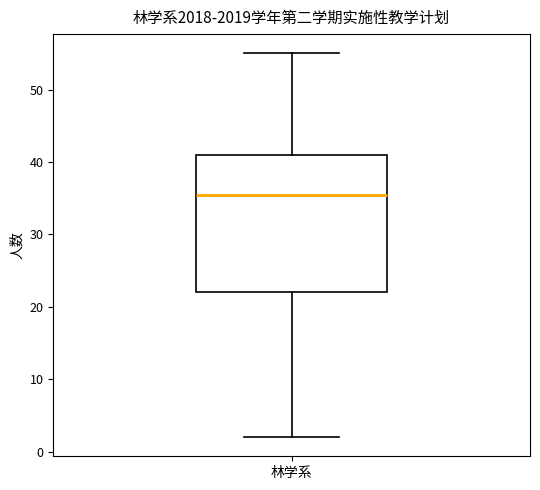

Transcribe this box plot: give where the median line is, the range the box spans, and where the two whiskers end, as read against the y-axis. The values are not printed on the chart, so give them approximately, as read against the axis.

median 36, box 22 to 41, whiskers 2 to 55